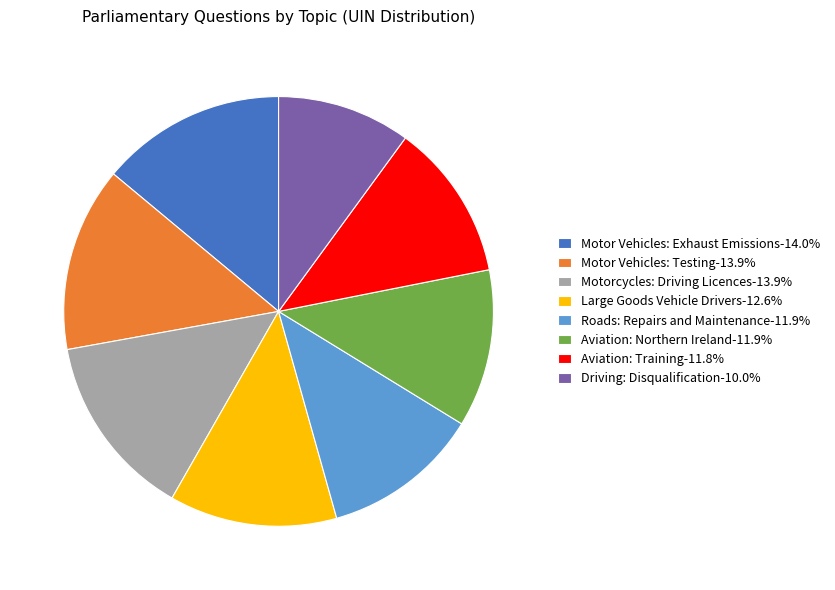

Do Motor Vehicles: Testing-13.9% and Motor Vehicles: Exhaust Emissions-14.0% together represent more than half of the pie?

No